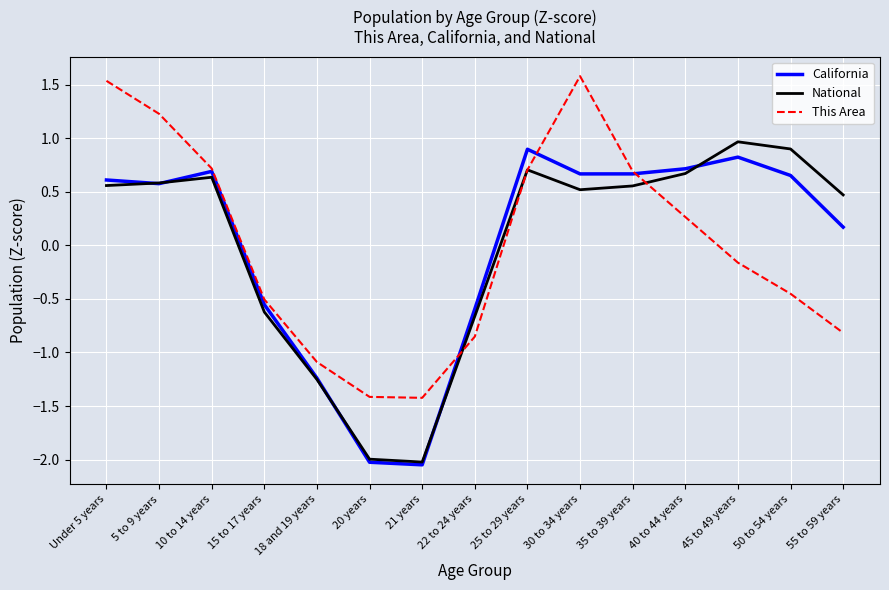

Where does the National series first go above 0?

Under 5 years